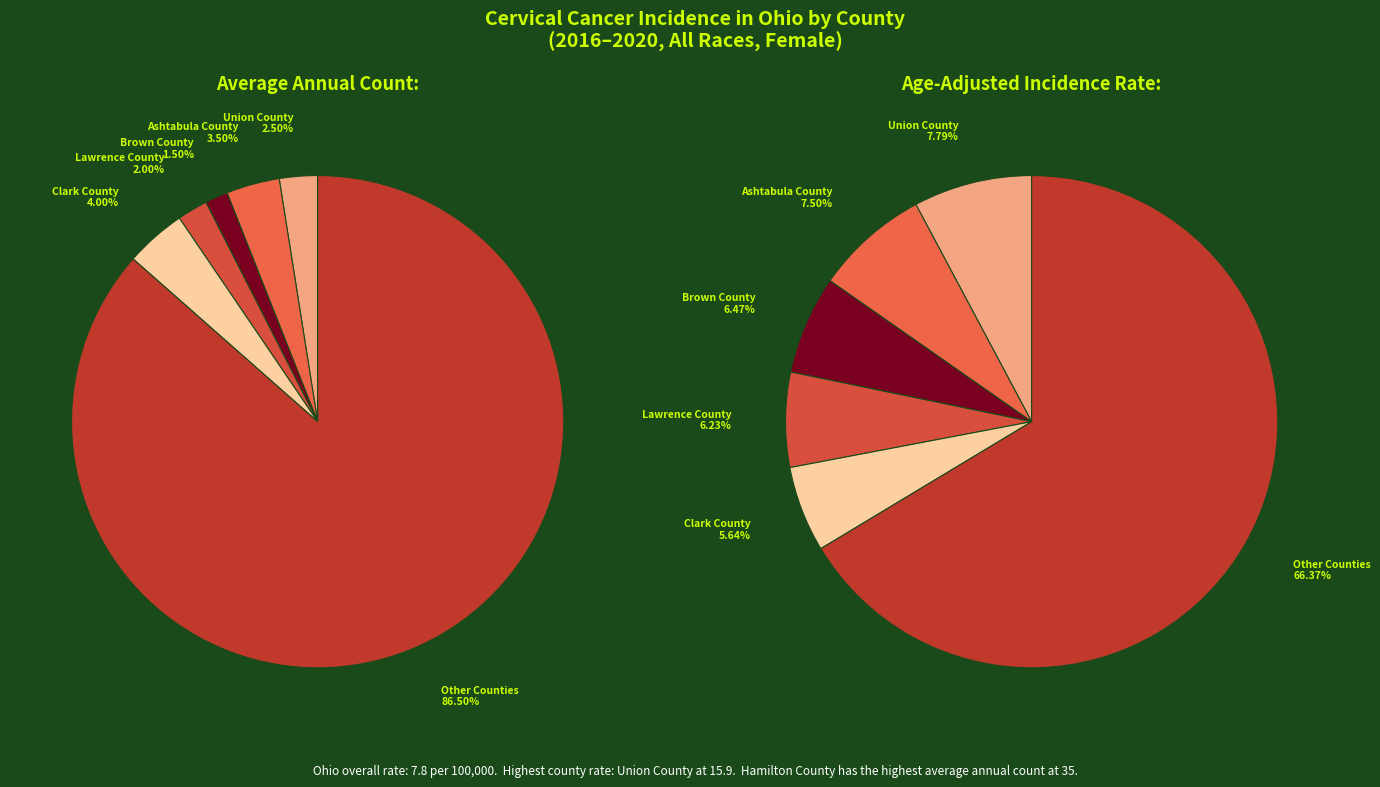

Is Hamilton County the majority of the pie?

No